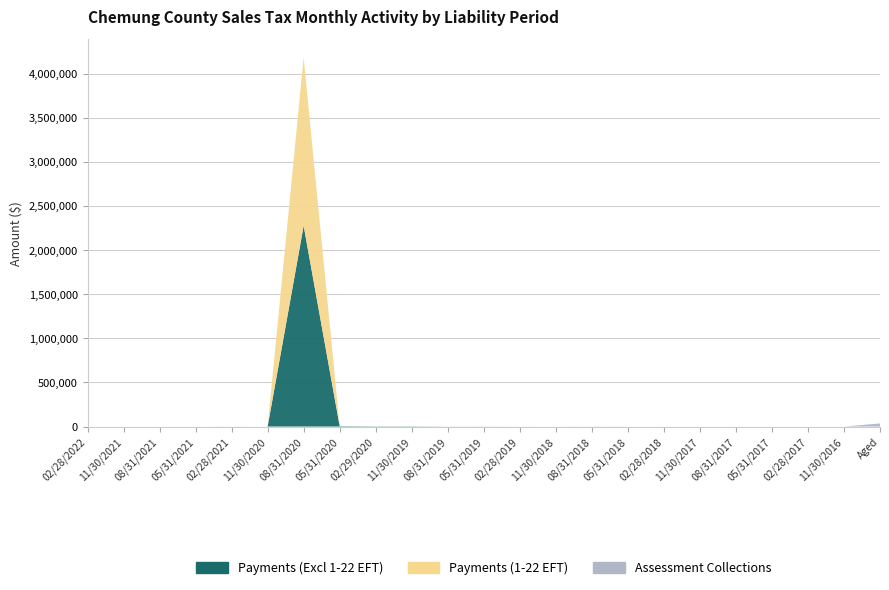

Reading left to right, transcribe all the data shown in this chart.

Payments (Excl 1-22 EFT): 0.0	0.0	0.0	0.0	250.8	0.0	2275445.1	4222.3	2207.4	2333.9	427.5	654.4	156.3	74.2	369.3	98.4	68.6	24.3	11.3	24.6	4.9	1.4	262.2
Payments (1-22 EFT): 0.0	0.0	0.0	0.0	0.0	0.0	1904919.5	219.4	4.4	0.0	0.0	0.0	0.0	0.0	0.0	0.0	0.0	0.0	0.0	0.0	0.0	0.0	0.0
Assessment Collections: 0.0	0.0	0.0	0.0	0.0	0.0	0.0	0.0	0.0	0.0	0.0	0.0	-4.0	0.0	0.0	0.0	0.0	0.0	0.0	0.0	0.0	0.0	34654.4